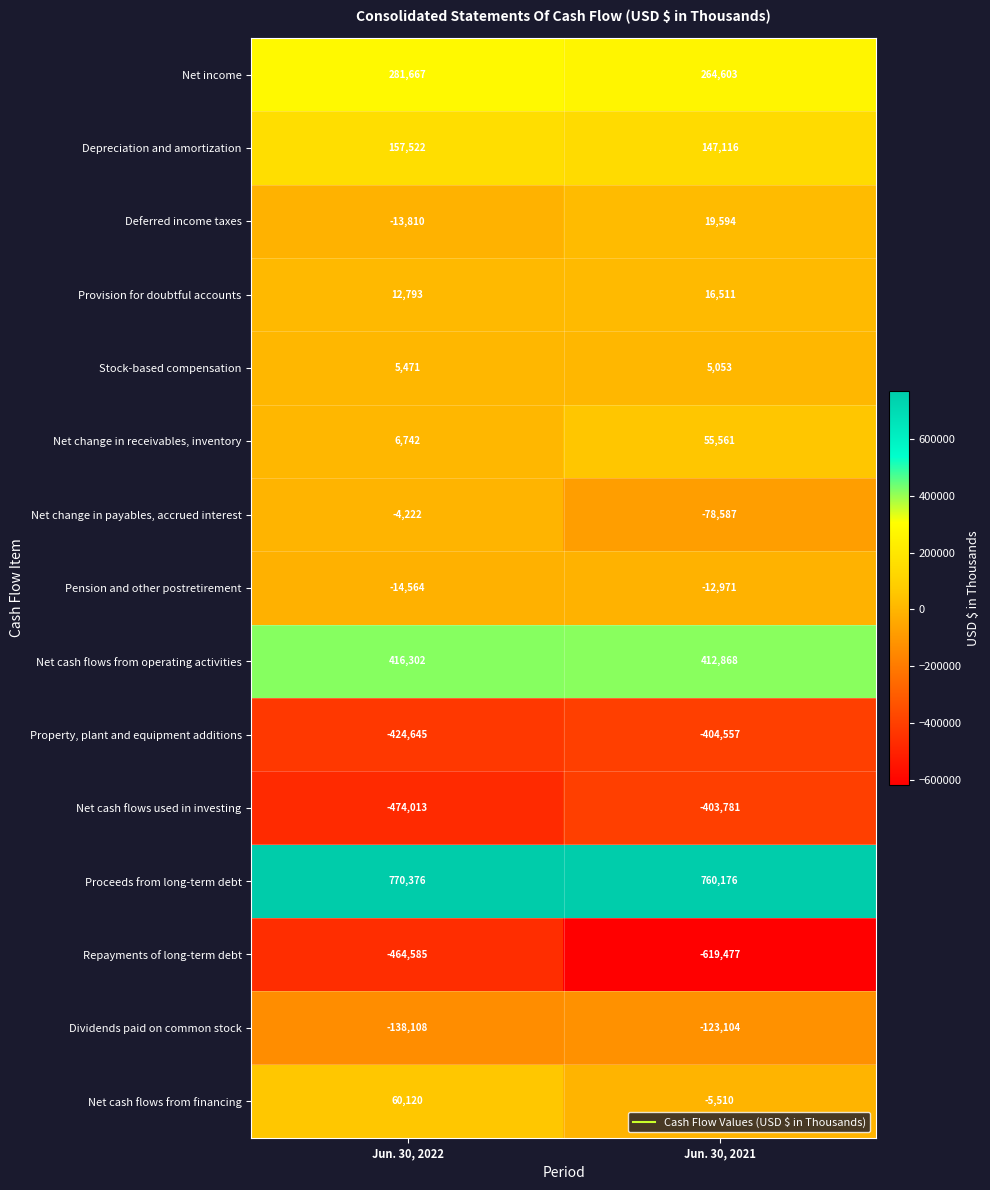

The Provision for doubtful accounts series shows 12793 at Jun. 30, 2022. True or false?

True